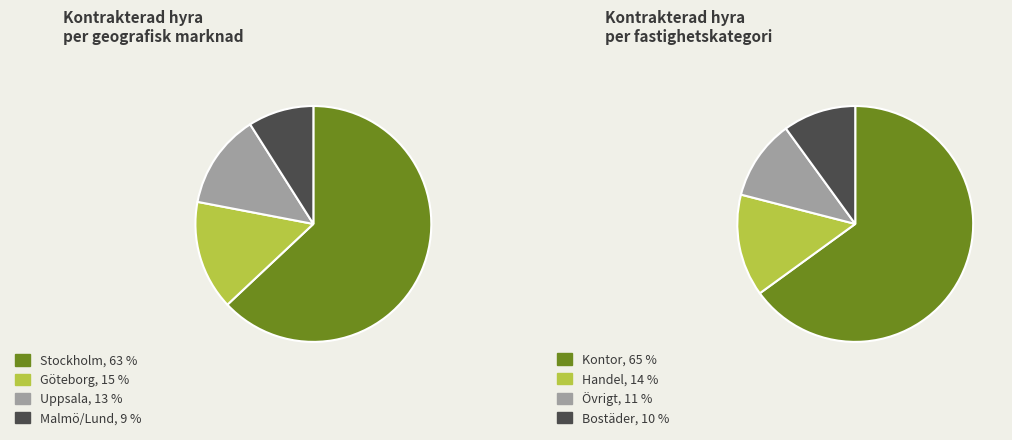

The 10 slice represents 8% of the pie. True or false?

False